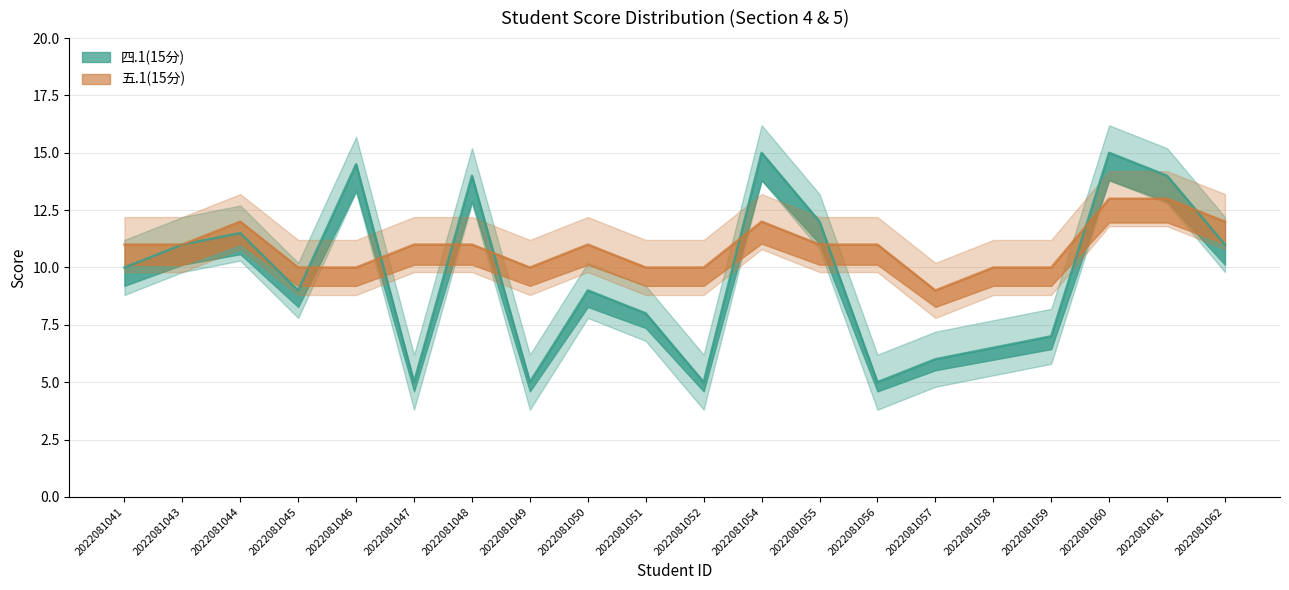

At which category does 四.1(15分) reach its first local peak?

2022081044